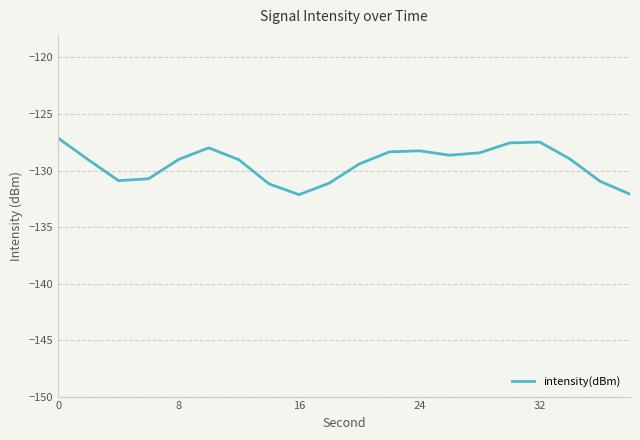

What is the greatest value displayed?

-127.1